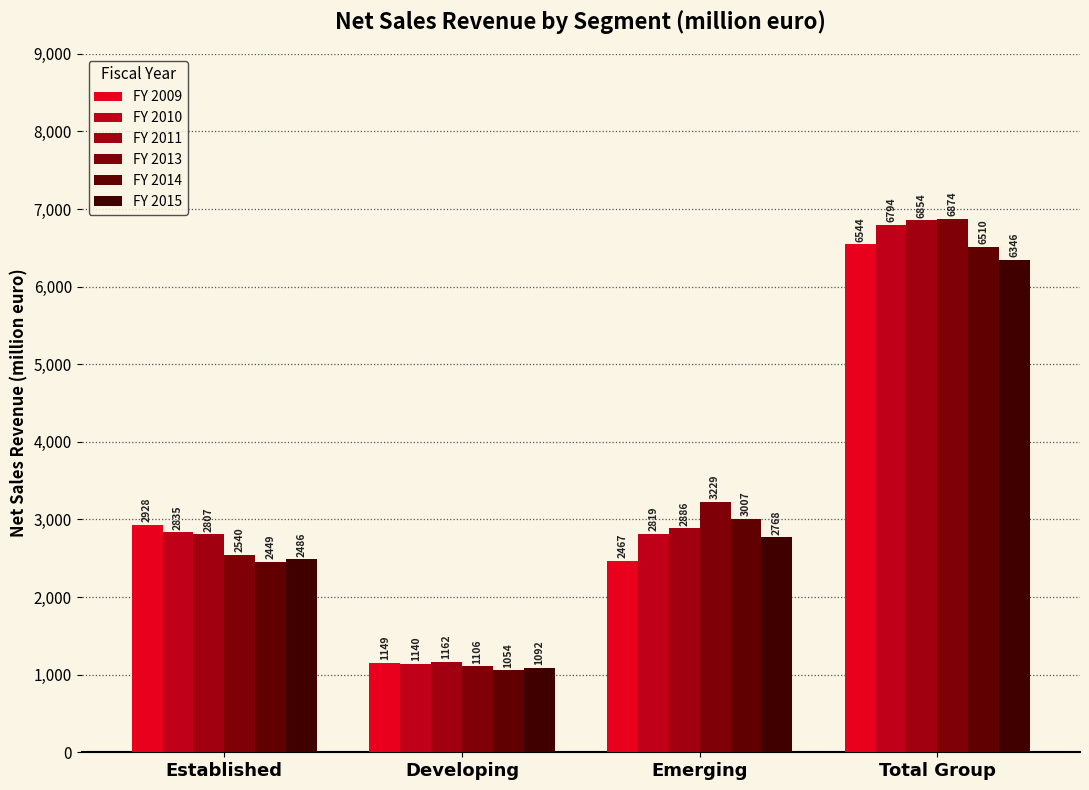

Are the bars grouped side by side (vs. stacked)?

Yes